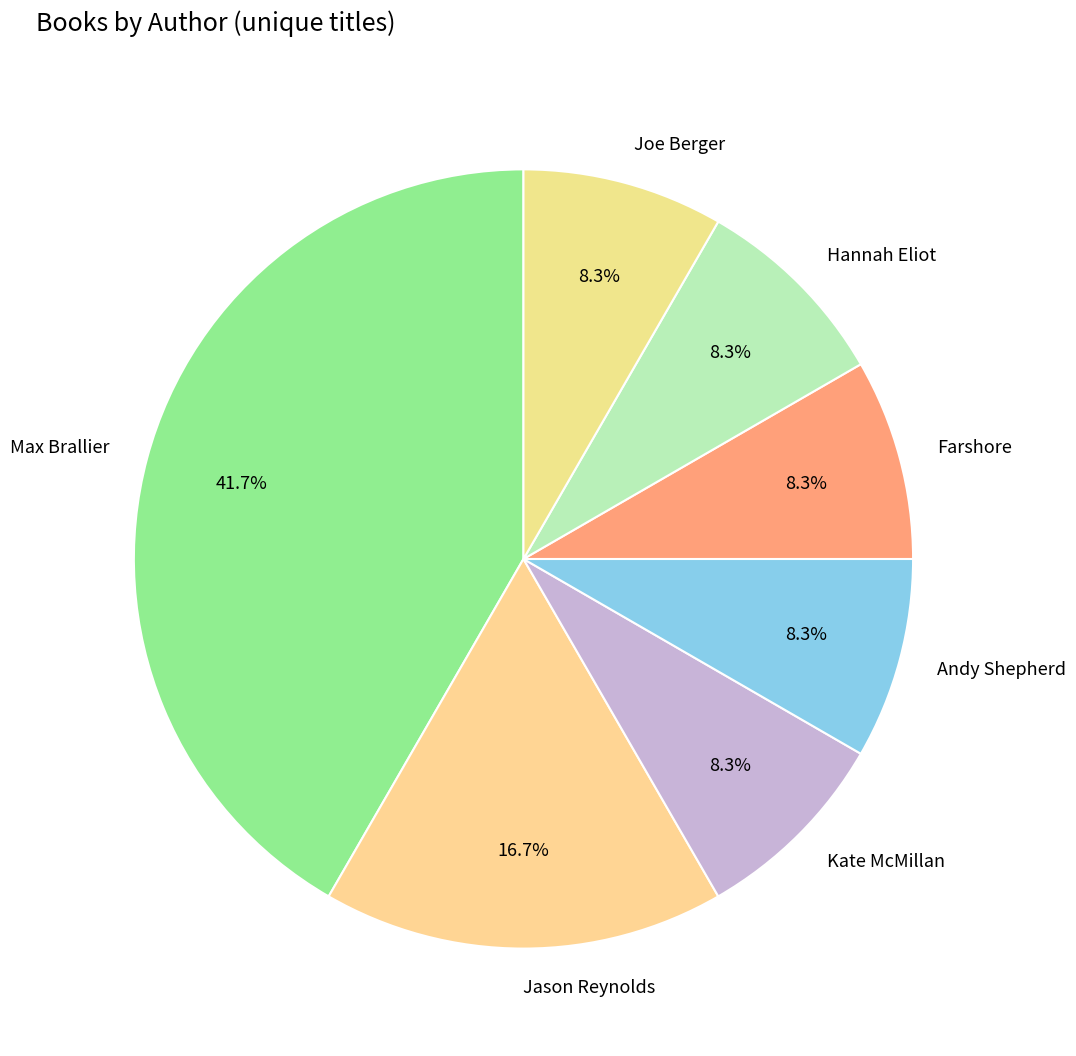

Does Jason Reynolds represent more than half of the total?

No